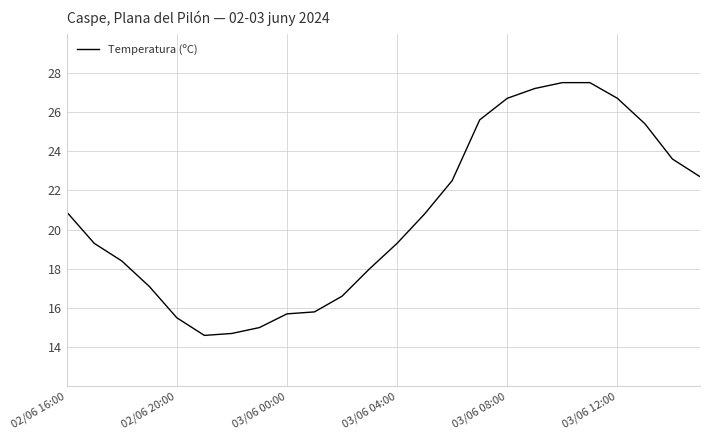

Is it true that the value at 03/06 00:00 is 28.5?

False